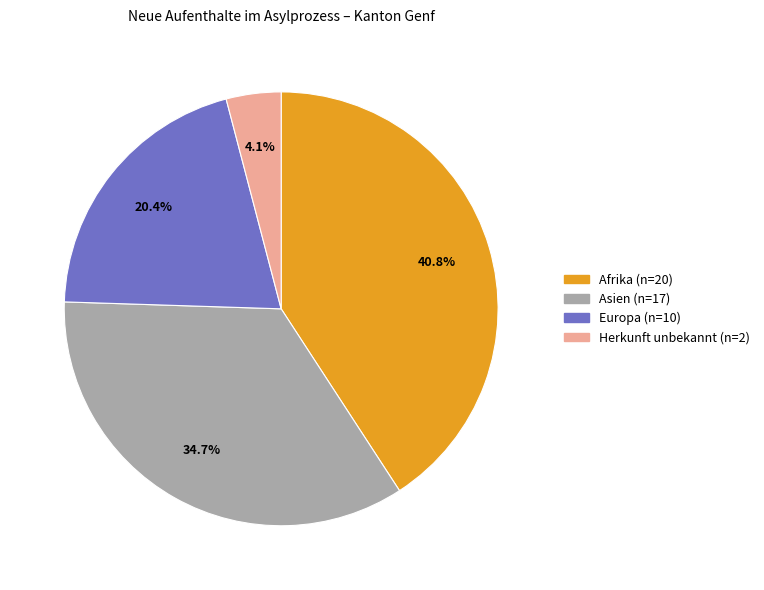

Is there a majority slice in this chart?

No